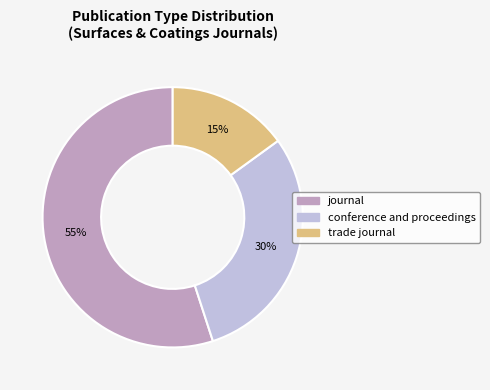

Count the number of slices in the pie.

3